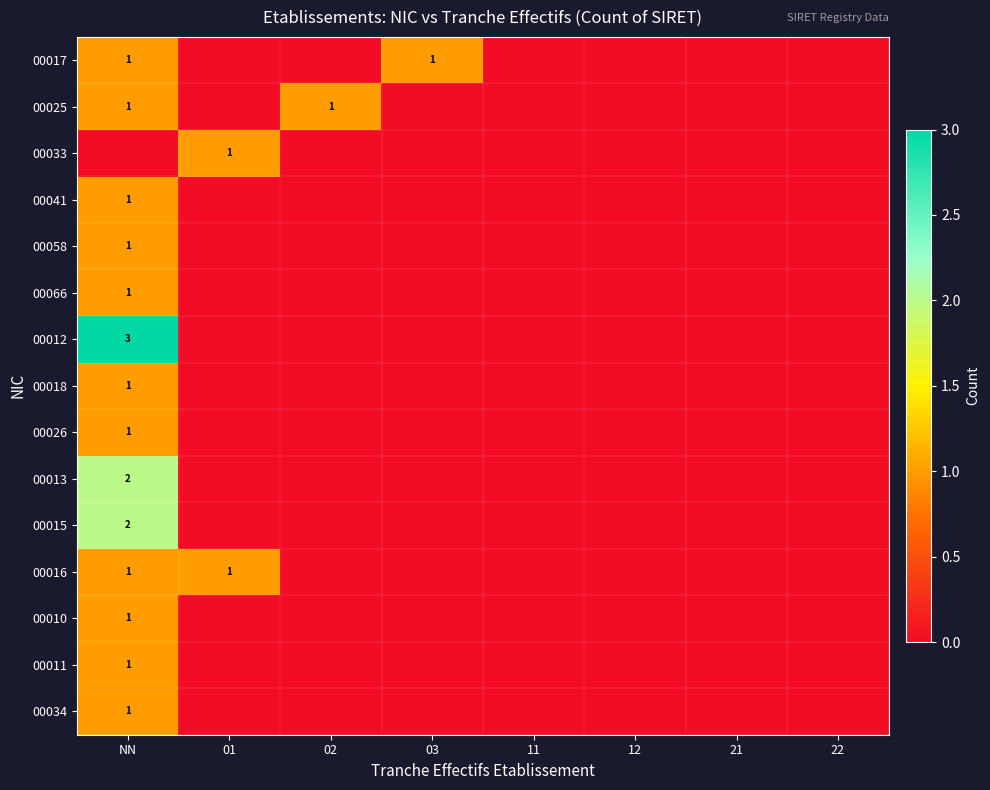

The 00025 series shows 1 at 02. True or false?

True